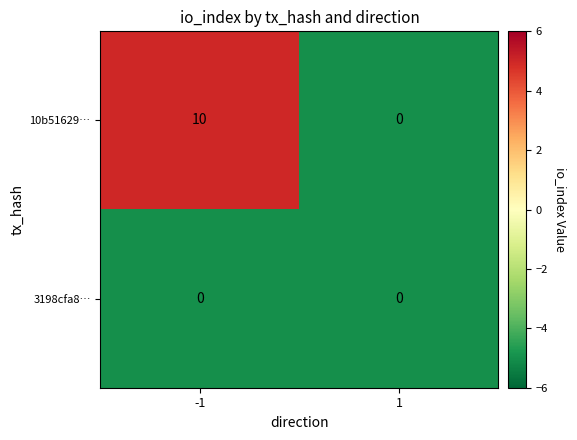

What is the total value across all series at 1?

0